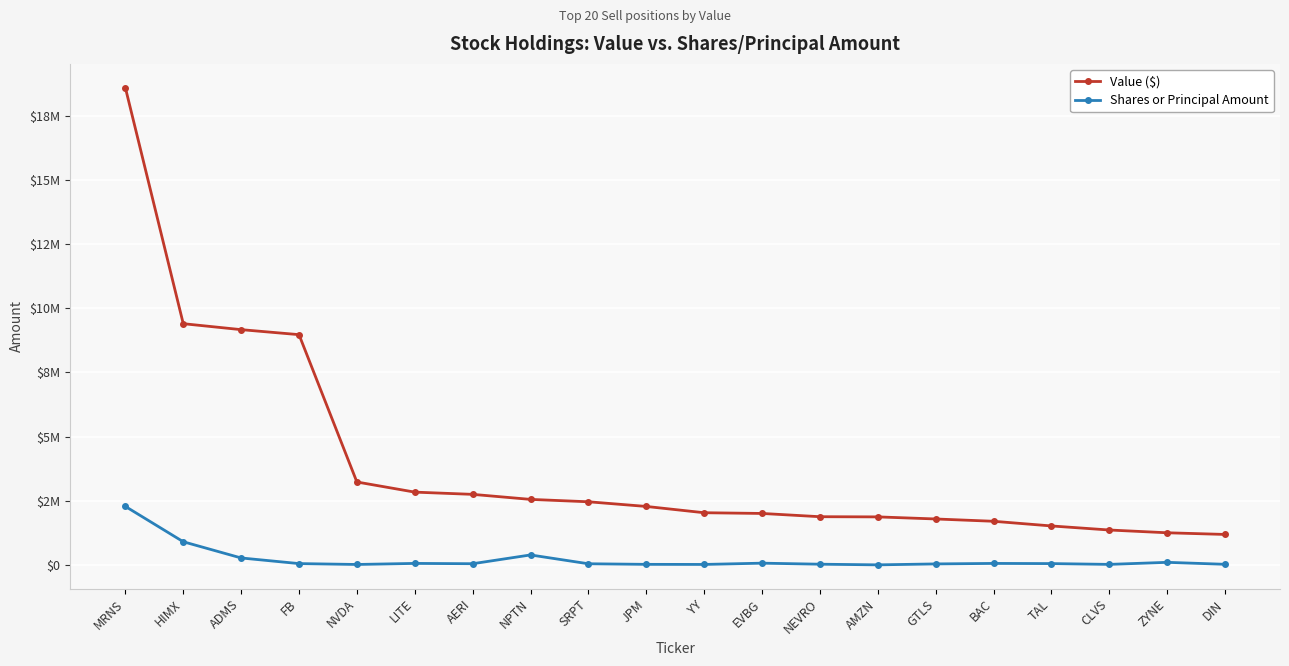

What is the sum of all Shares or Principal Amount values?

4481067